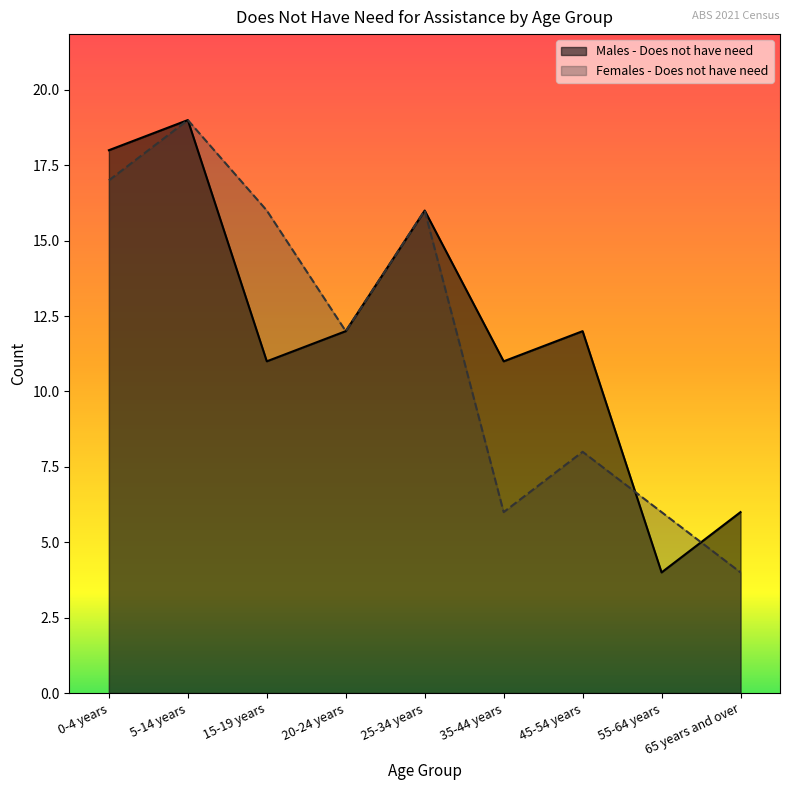

How many values in the Males - Does not have need series are below 12?

4